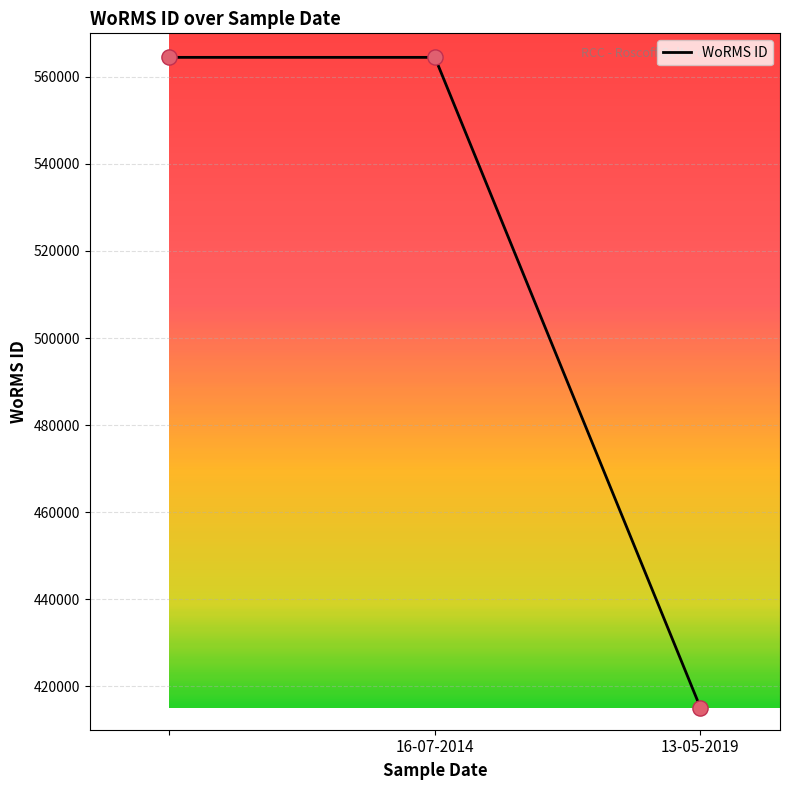

What is the greatest value displayed?

564479